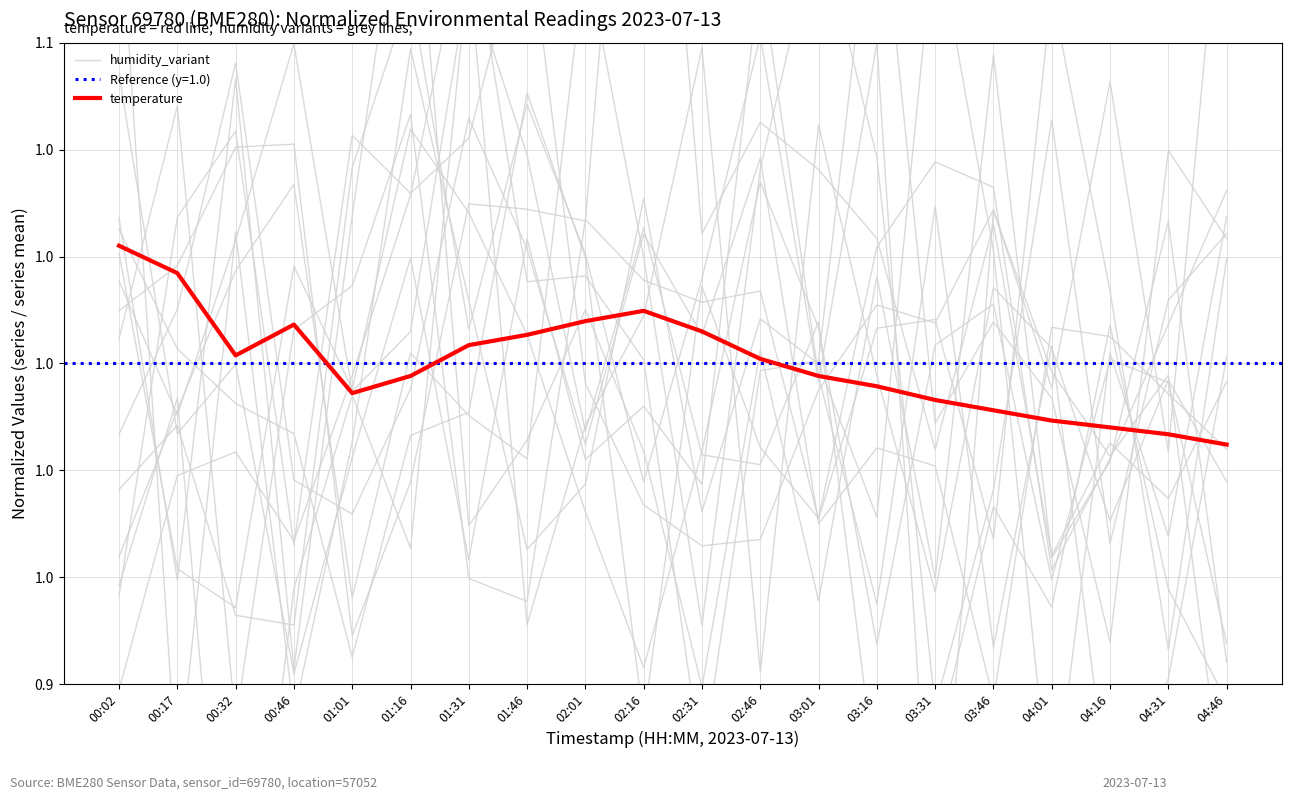

What is the minimum value for humidity_variant?

0.9